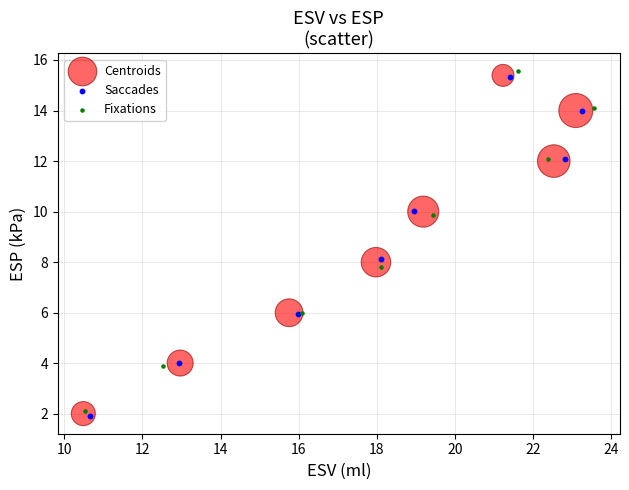

Which series reaches the maximum Y coordinate?

Fixations